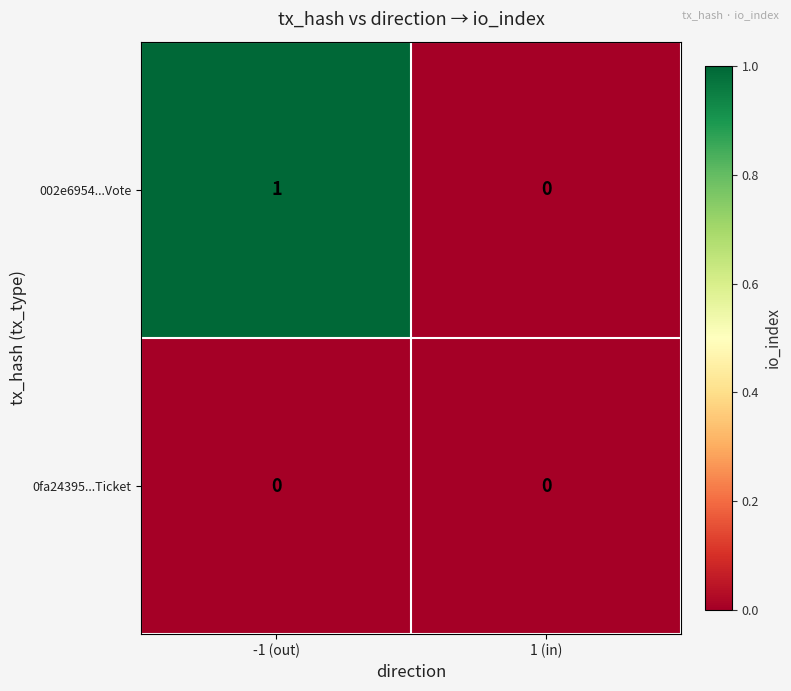

At which label is 002e6954...Vote closest to 0?

1 (in)